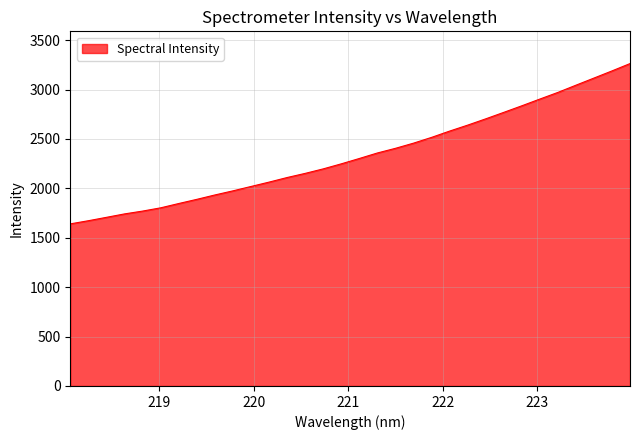

What is the difference between the maximum and minimum values?

1622.3